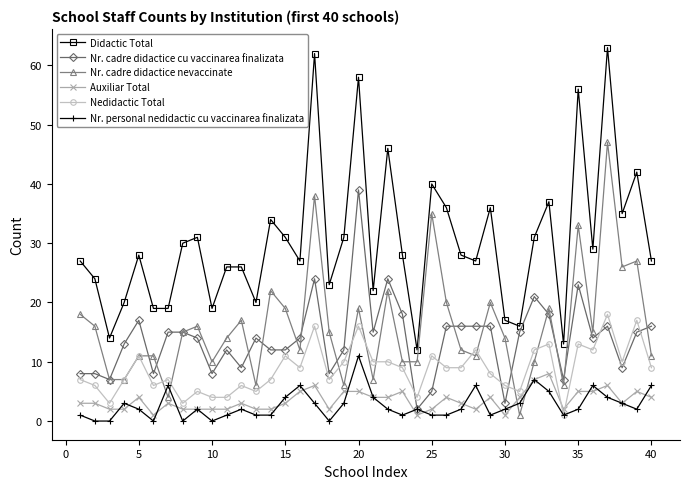

Is this an area chart (filled region under the line)?

No